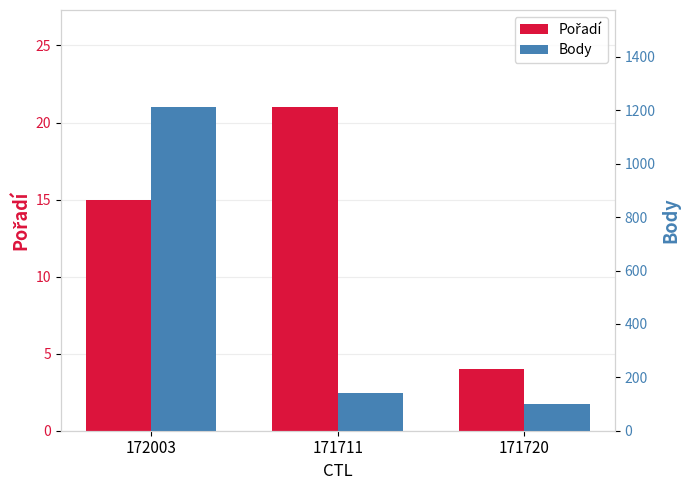

Between 172003 and 171711, which is larger?

171711